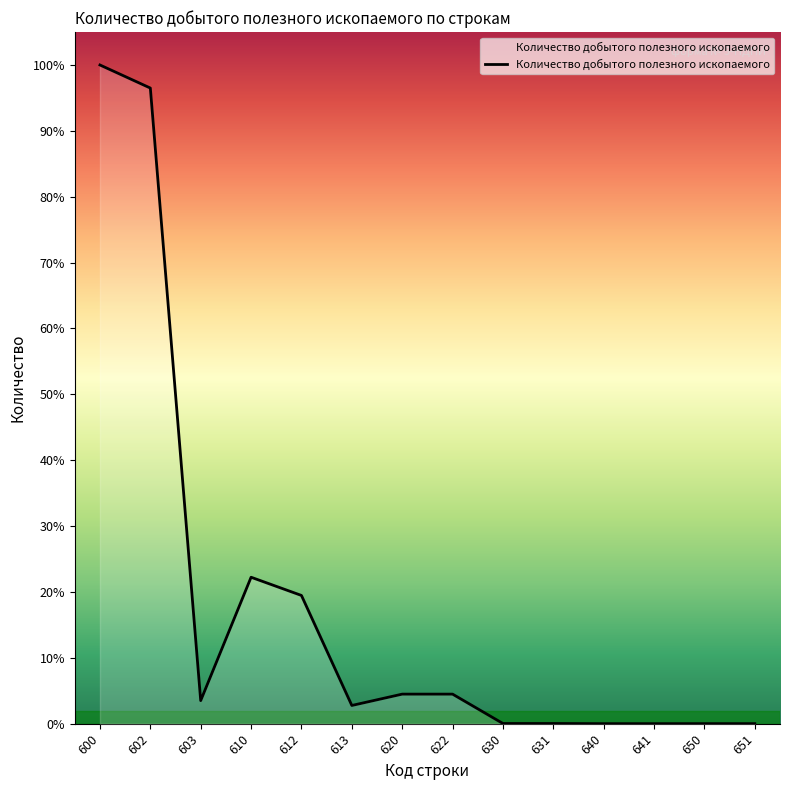

At which label is the value closest to 622756786?

610